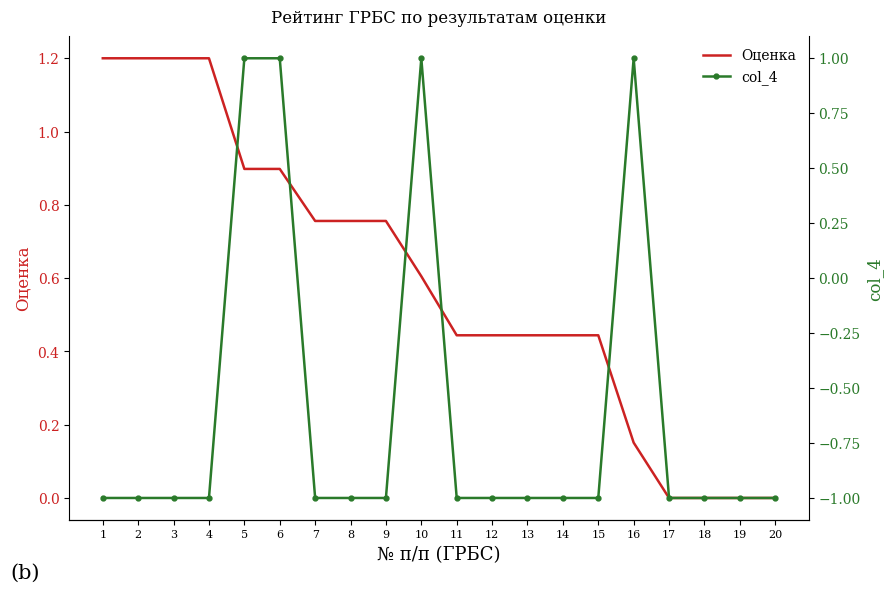

What is the difference between the maximum and minimum values in the col_4 series?

2.0